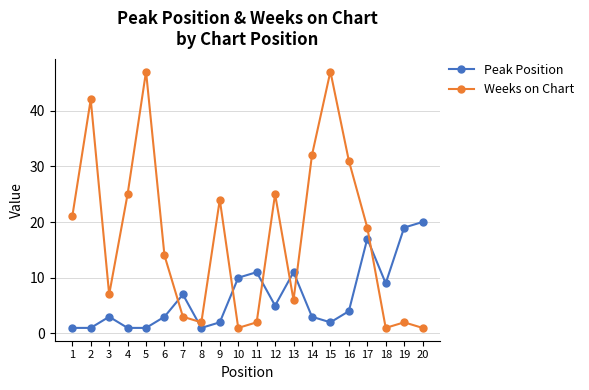

Reading right to left, what are all the values shown in this chart?

Peak Position: 20=20	19=19	18=9	17=17	16=4	15=2	14=3	13=11	12=5	11=11	10=10	9=2	8=1	7=7	6=3	5=1	4=1	3=3	2=1	1=1
Weeks on Chart: 20=1	19=2	18=1	17=19	16=31	15=47	14=32	13=6	12=25	11=2	10=1	9=24	8=2	7=3	6=14	5=47	4=25	3=7	2=42	1=21